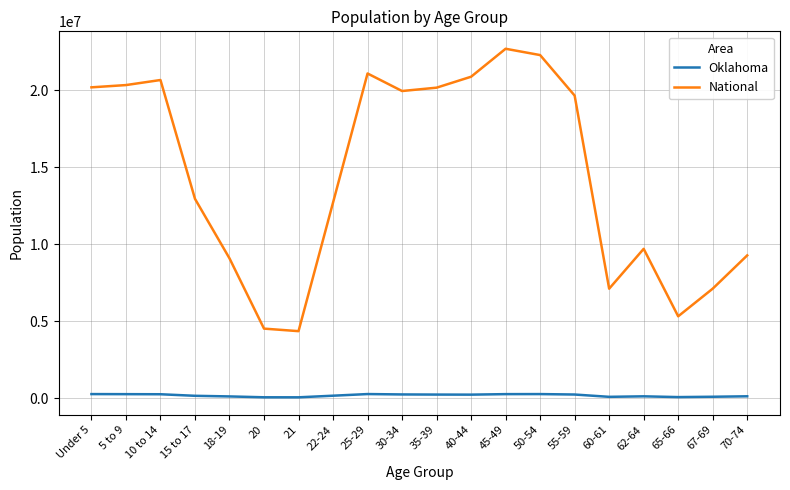

Which series has the largest total across all categories?

National